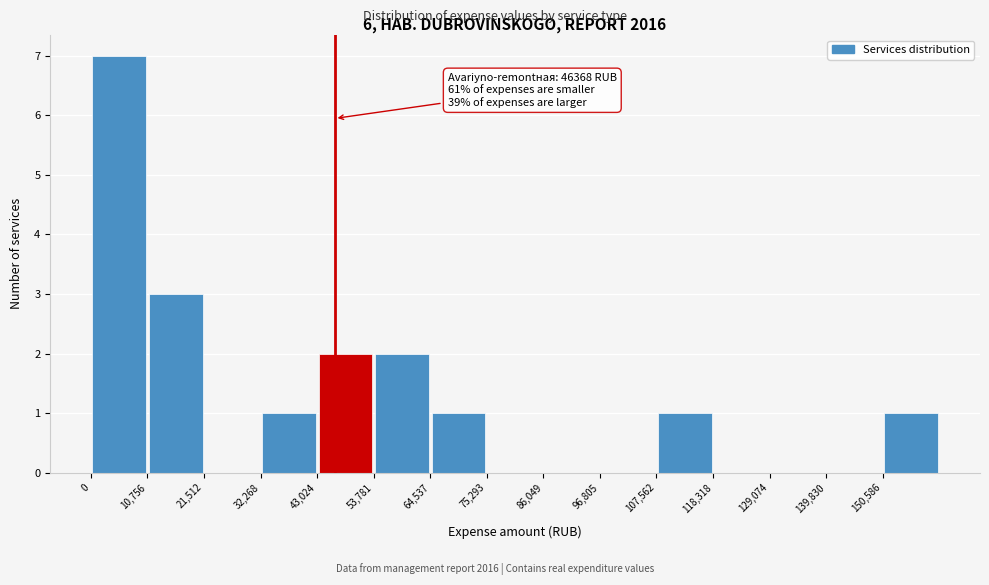

Which range on the x-axis has the tallest bar?

0 to 10000